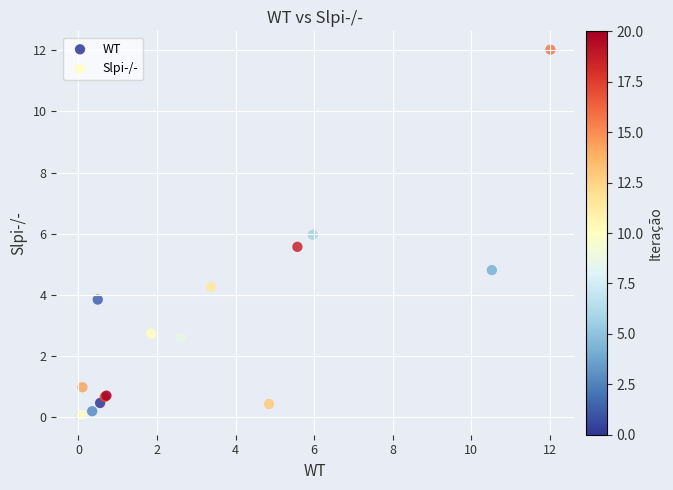

Which series reaches the minimum Y coordinate?

WT